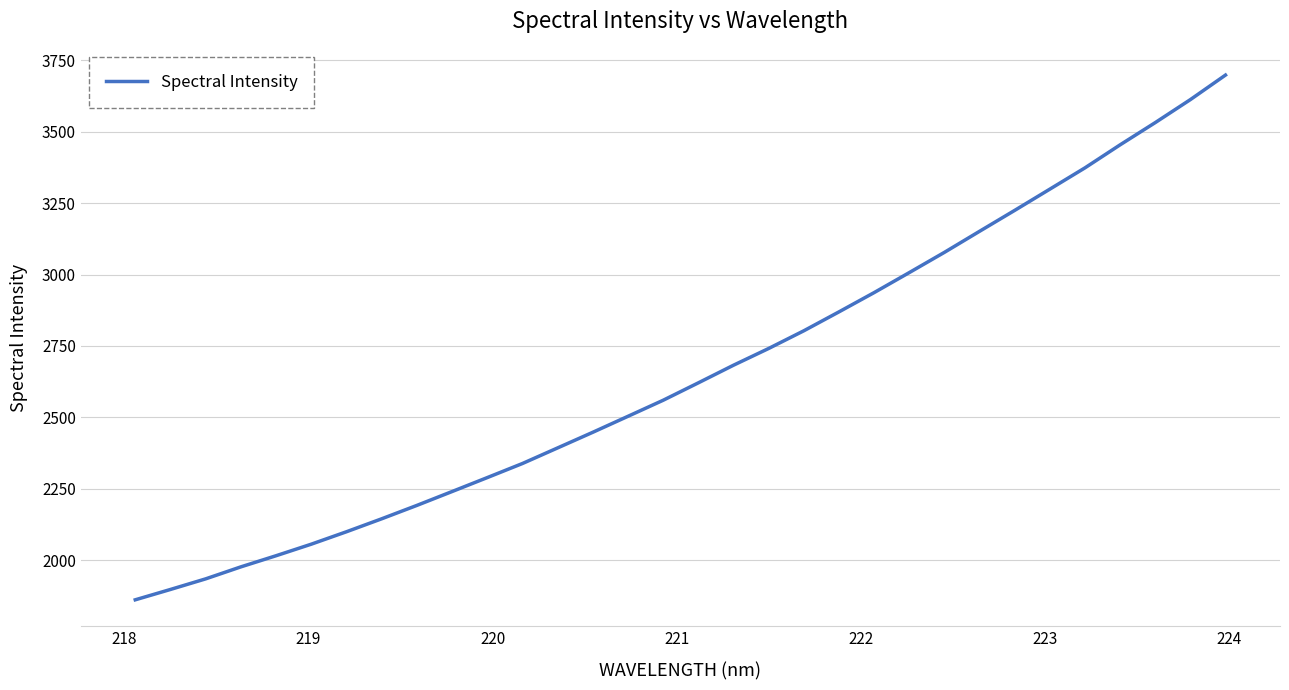

What is the difference between the maximum and minimum values?

1837.9